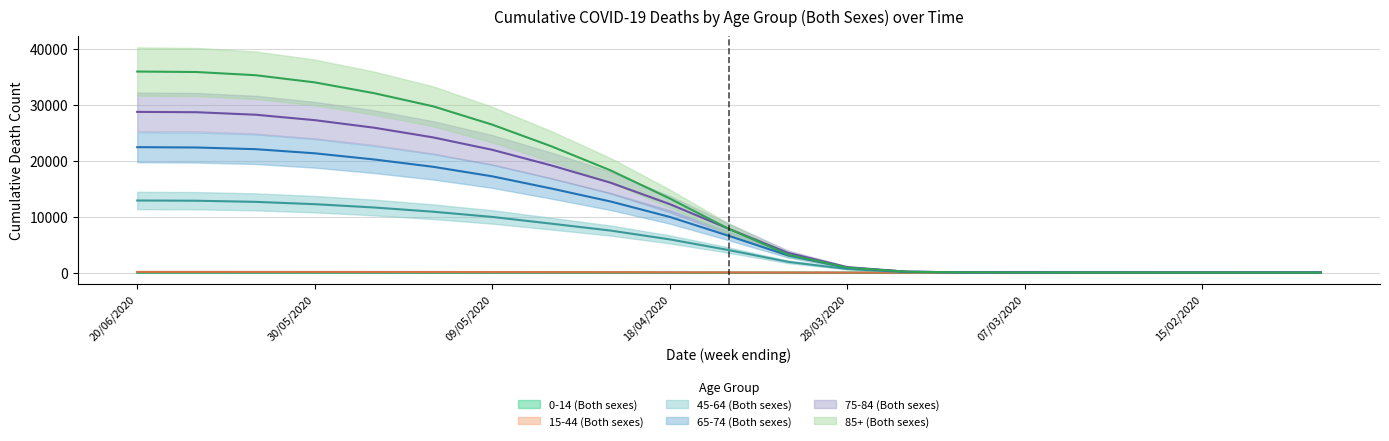

What is the difference between the maximum and minimum values in the 45-64 (Both sexes) series?

12895